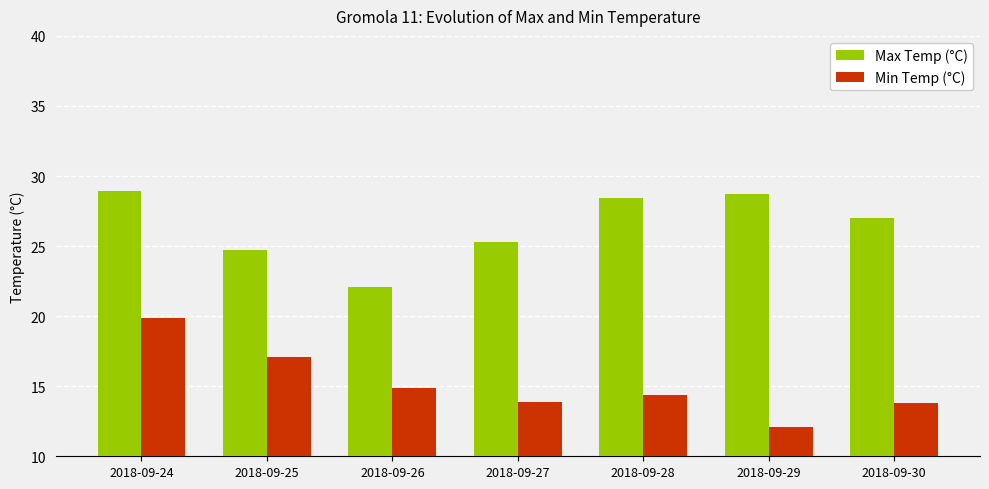

What is the sum of all Min Temp (°C) values?

106.1